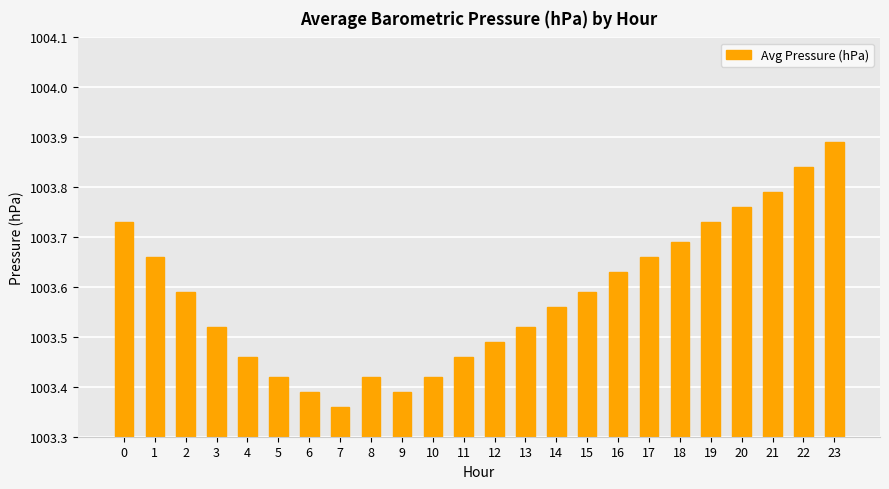

Is it true that the value at 18 is 304.1?

False